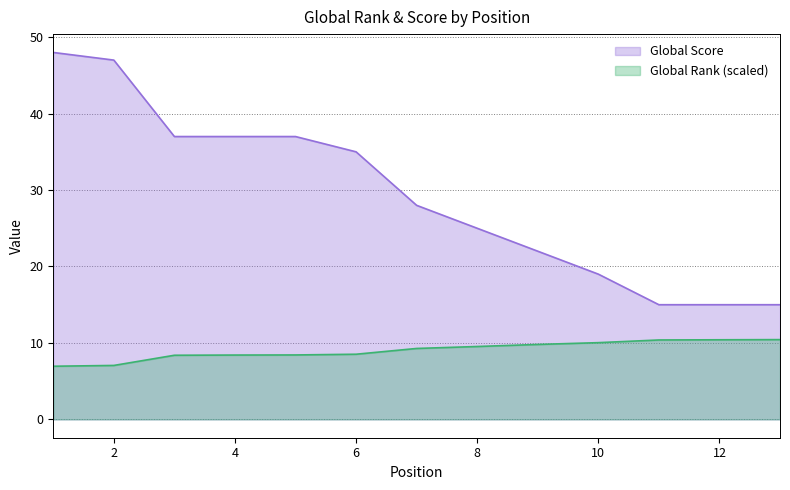

Reading right to left, list all the values displayed in this chart.

Global Score: 15.0	15.0	15.0	19.0	22.0	25.0	28.0	35.0	37.0	37.0	37.0	47.0	48.0
Global Rank (scaled): 10.4	10.4	10.4	10.0	9.8	9.5	9.3	8.5	8.4	8.4	8.4	7.1	7.0